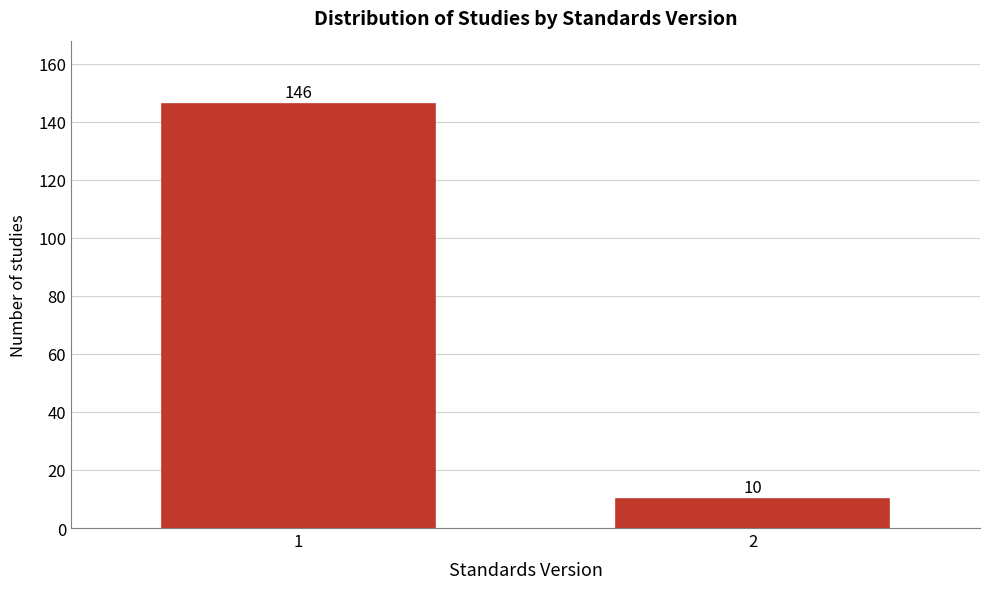

Reading left to right, list all the values displayed in this chart.

1=146	2=10